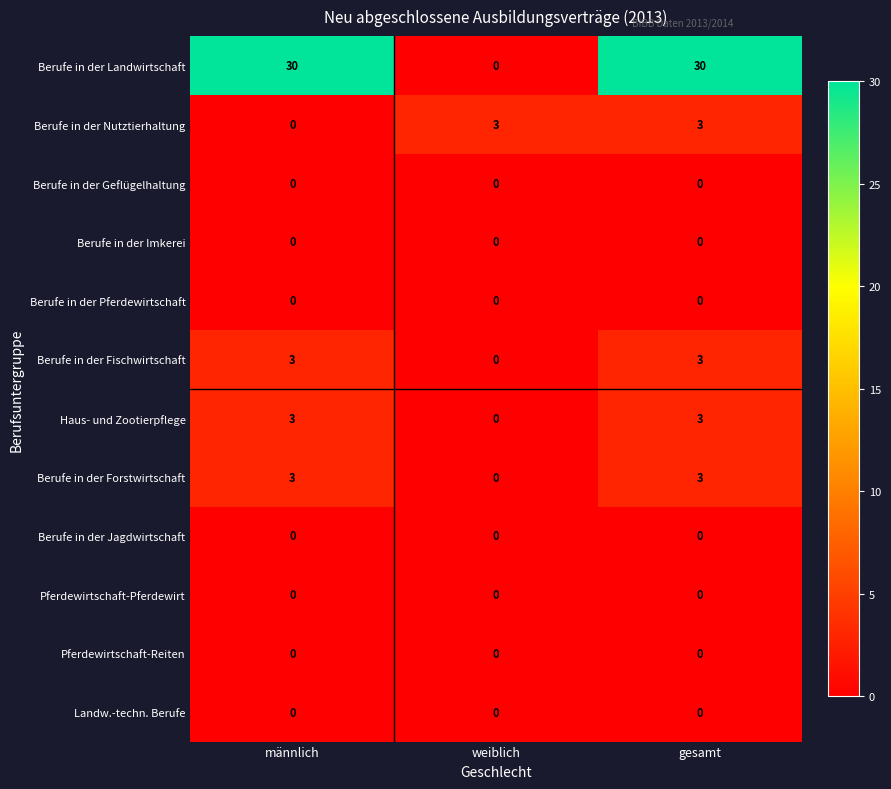

How many Berufe in der Nutztierhaltung values are between 0 and 3?

3